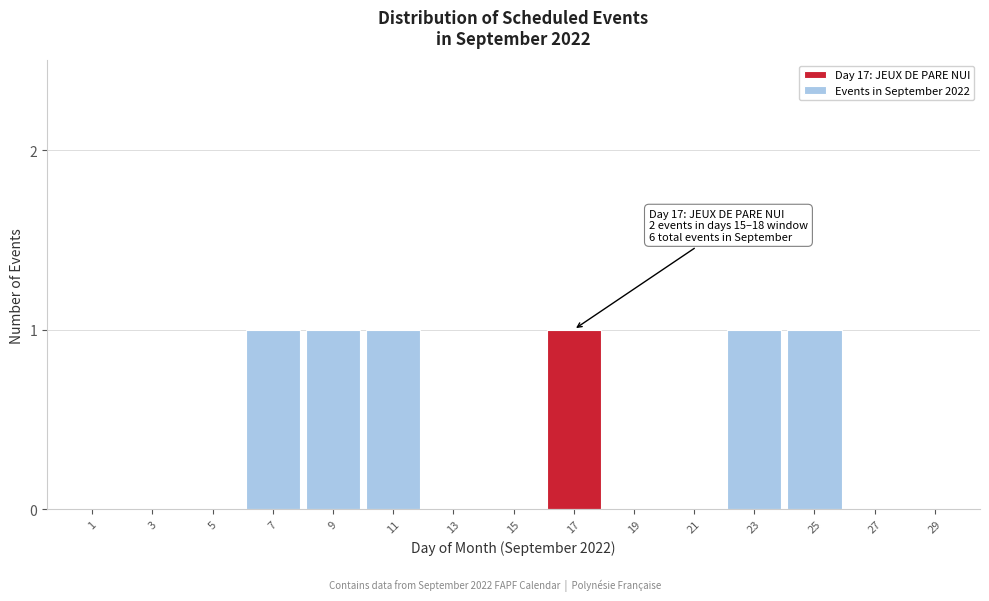

Reading left to right, extract all data points from this chart.

1=0	3=0	5=0	7=1	9=1	11=1	13=0	15=0	17=1	19=0	21=0	23=1	25=1	27=0	29=0